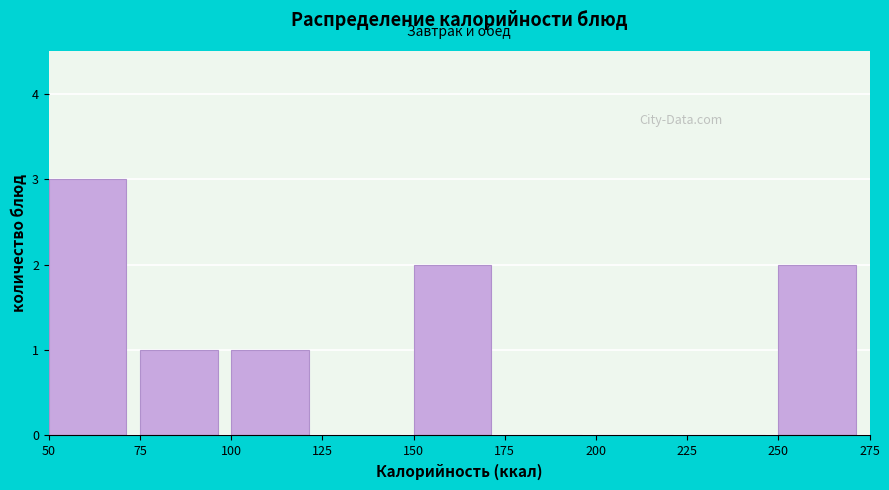

Reading left to right, transcribe this chart: for each bar, give the range it covers on the x-axis and its height. The values are not printed on the chart, so give them approximately, as read against the axis.

50 to 75: 3
75 to 100: 1
100 to 125: 1
125 to 150: 0
150 to 175: 2
175 to 200: 0
200 to 225: 0
225 to 250: 0
250 to 275: 2